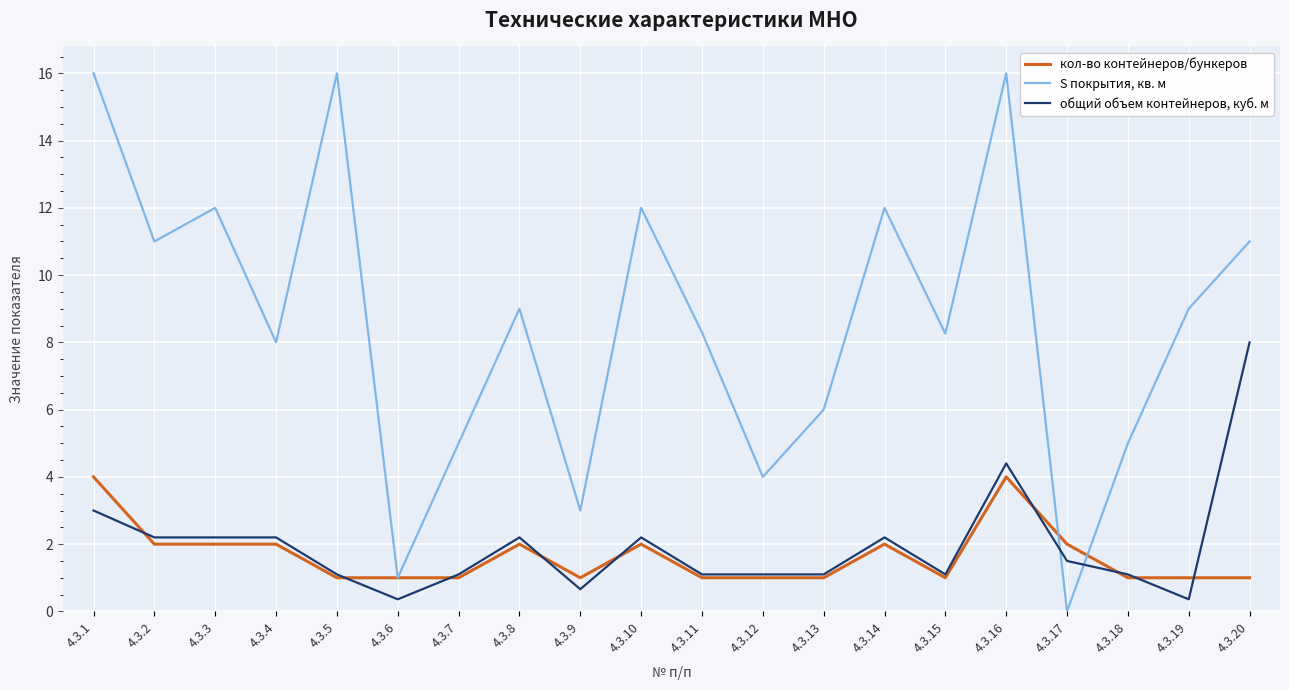

Rank the series at 4.3.8 from lowest to highest value.

кол-во контейнеров/бункеров, общий объем контейнеров, куб. м, S покрытия, кв. м